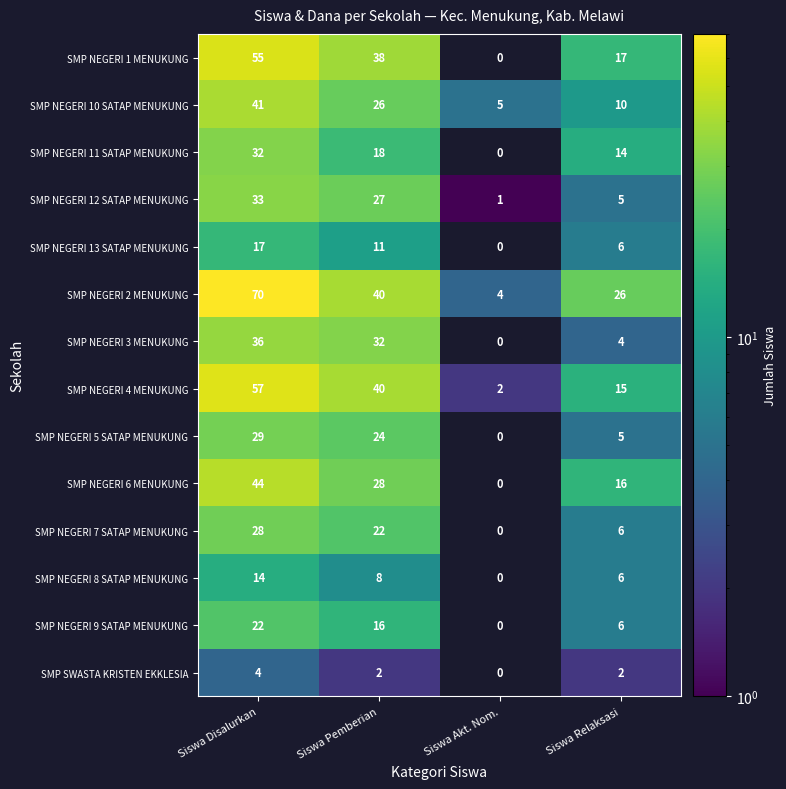

What is the difference between the second highest and minimum values in the SMP NEGERI 6 MENUKUNG series?

28